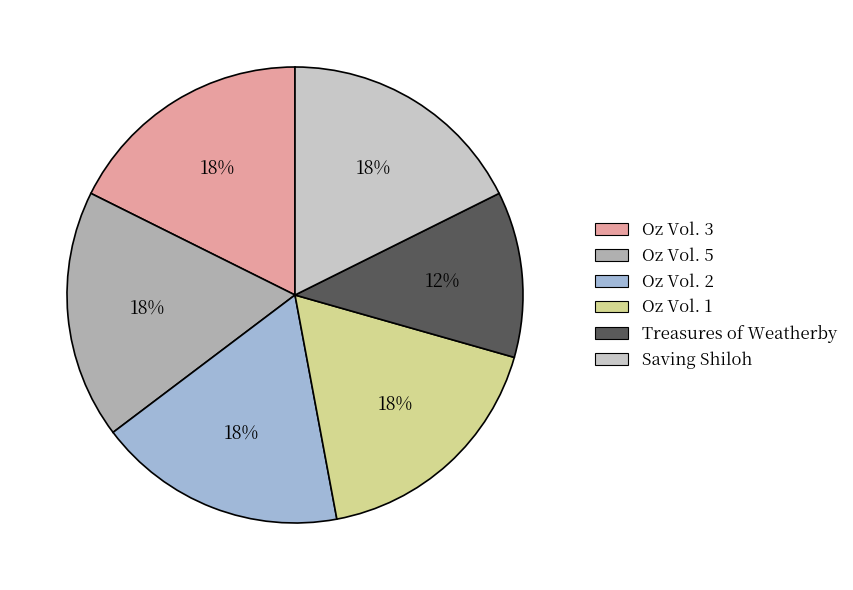

How many segments does this pie chart have?

6